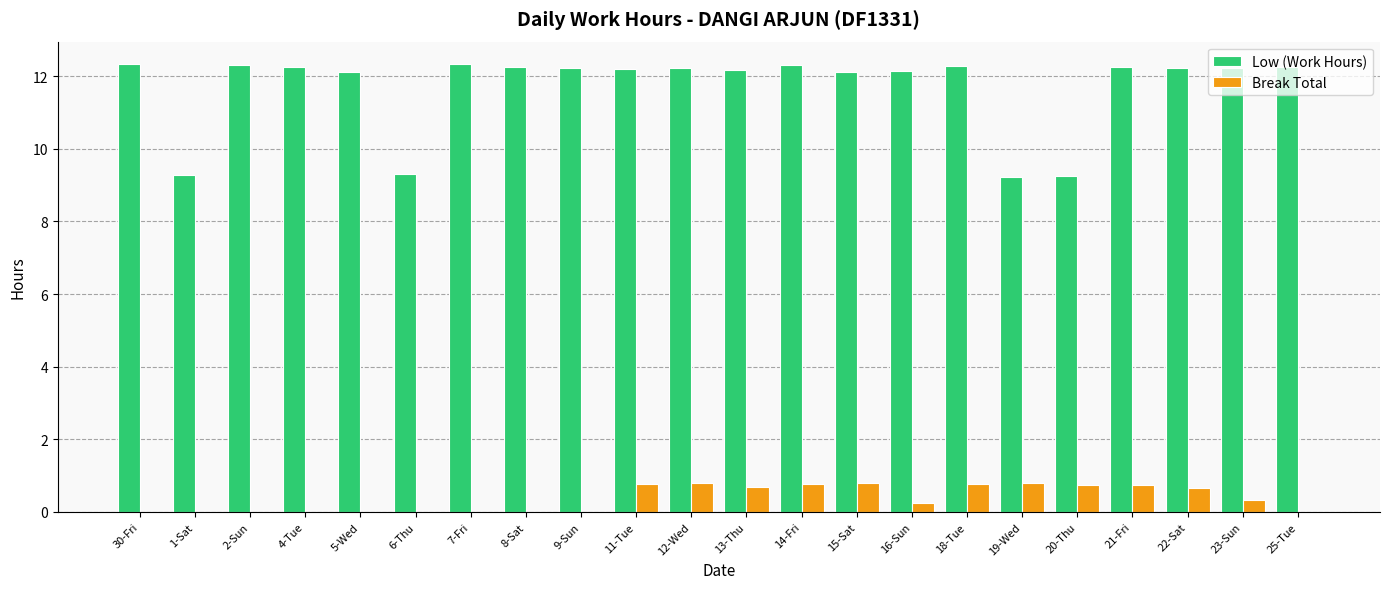

What is the sum of all Break Total values?

8.1